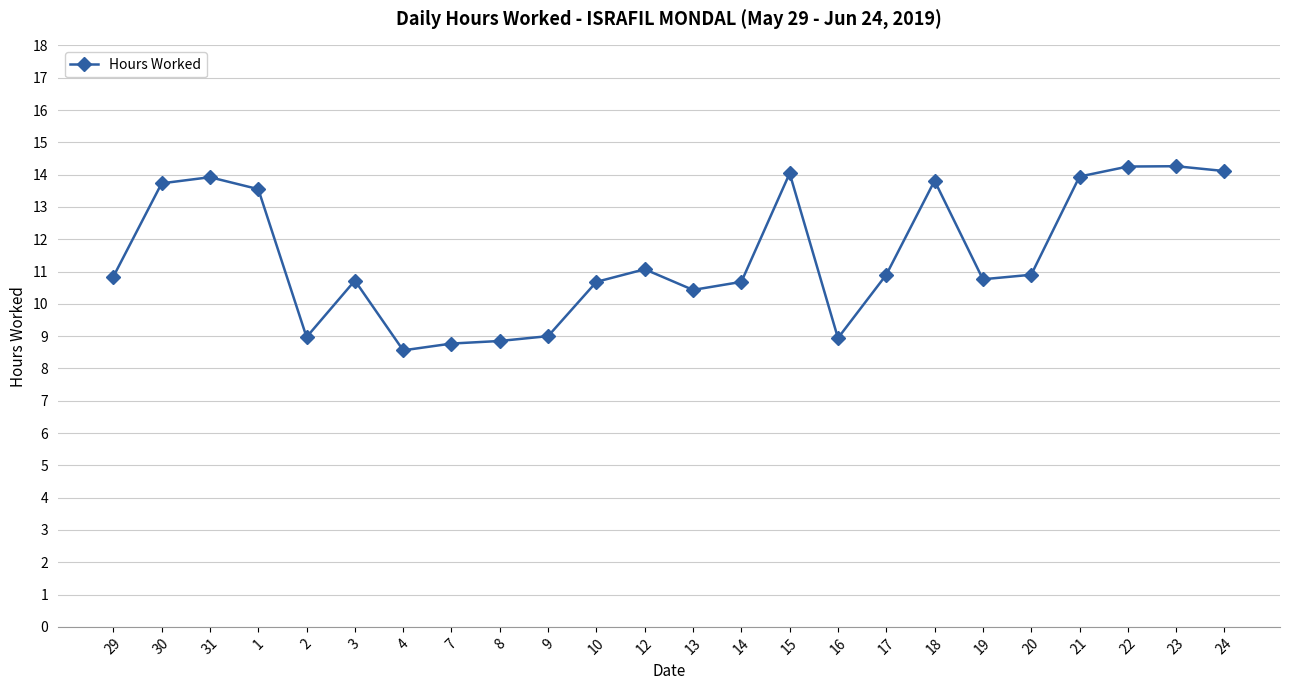

What is the difference between the maximum and second lowest values?

5.5